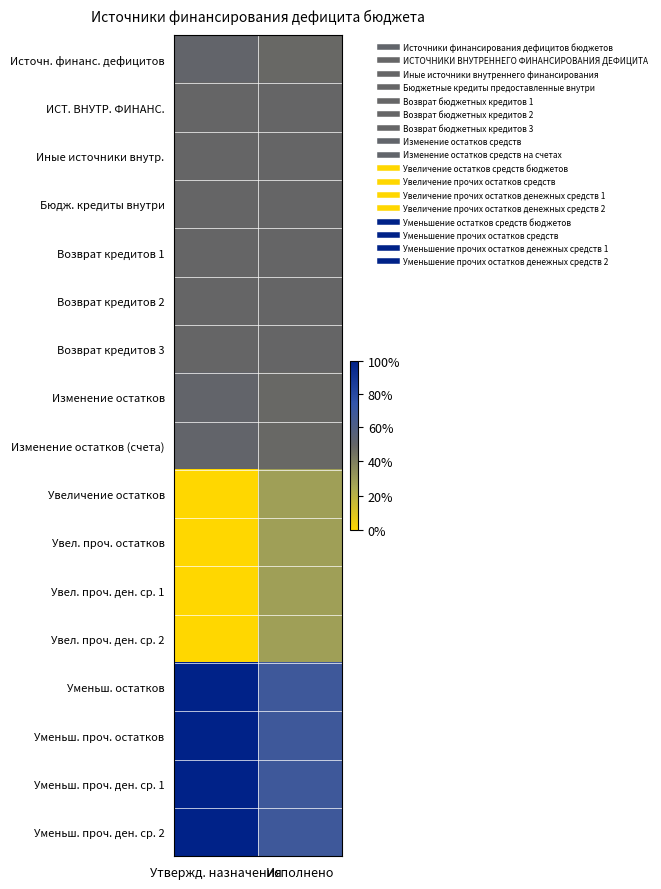

At how many categories does at least one series exceed 15282878152?

1